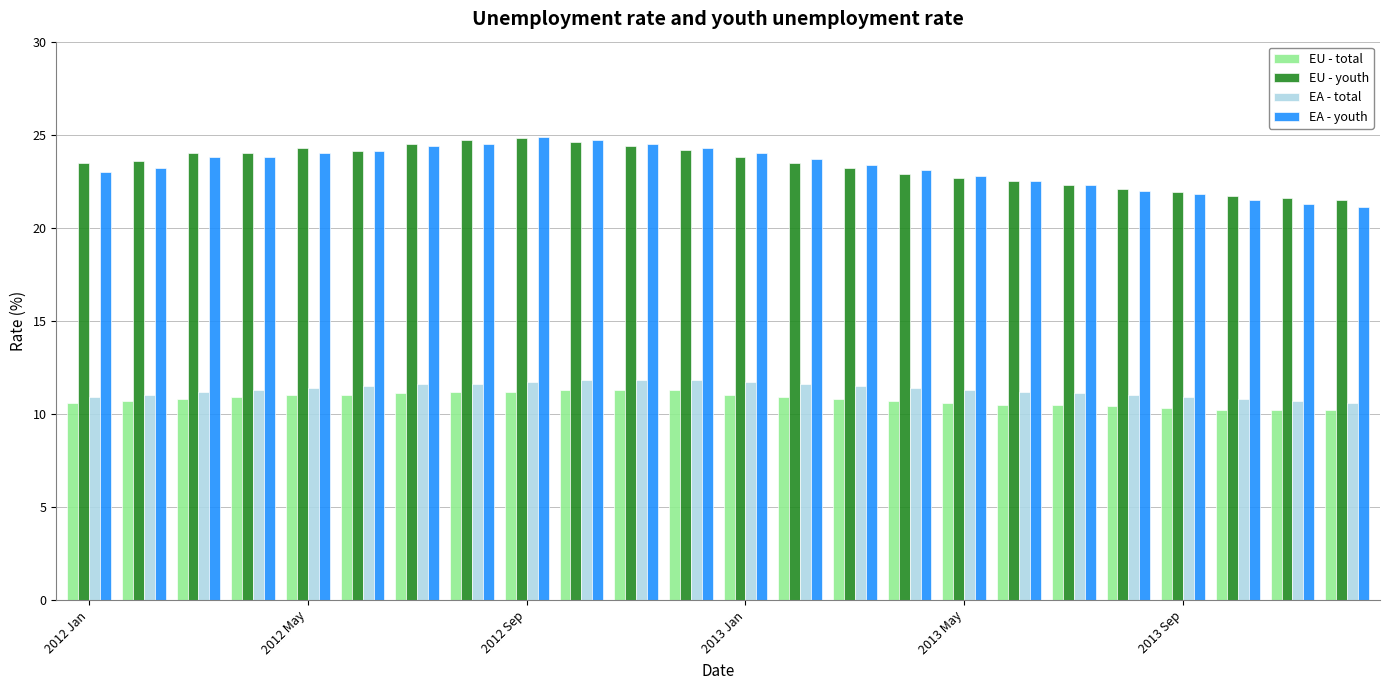

What is the sum of all EA - total values?

271.4